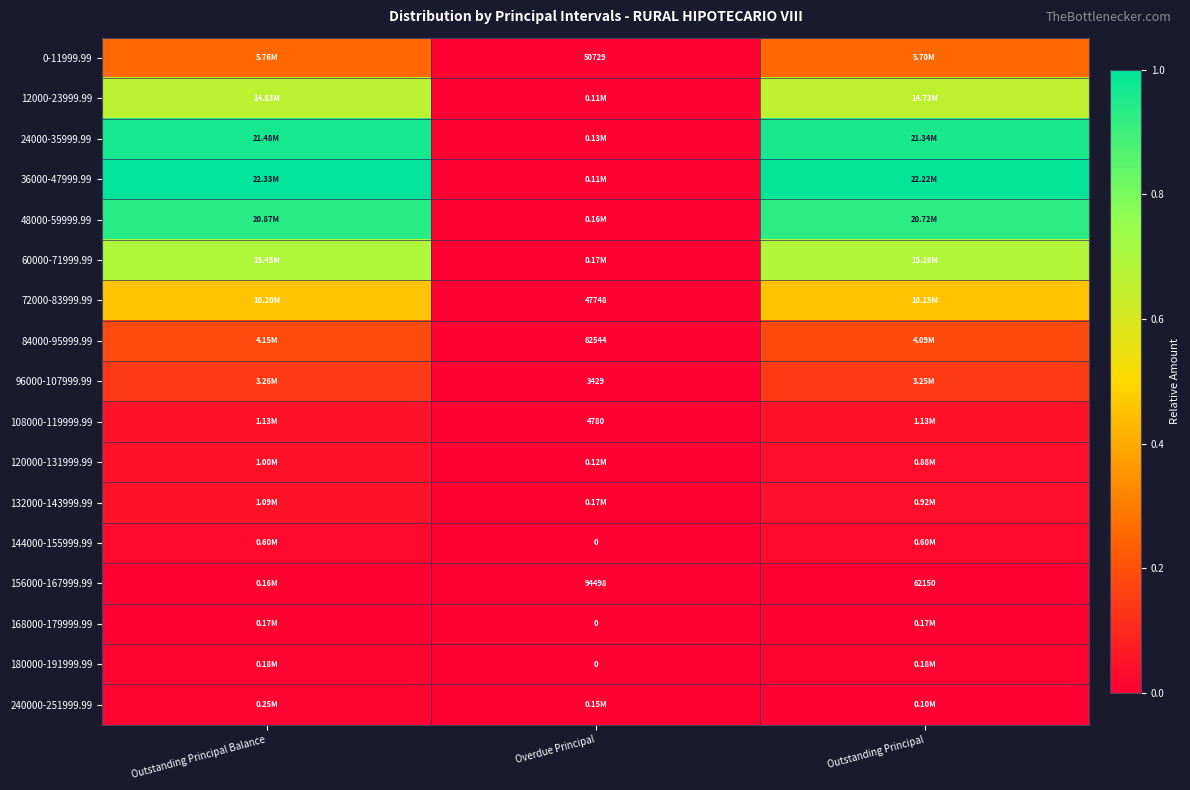

Which has a higher value, Outstanding Principal Balance or Overdue Principal?

Outstanding Principal Balance